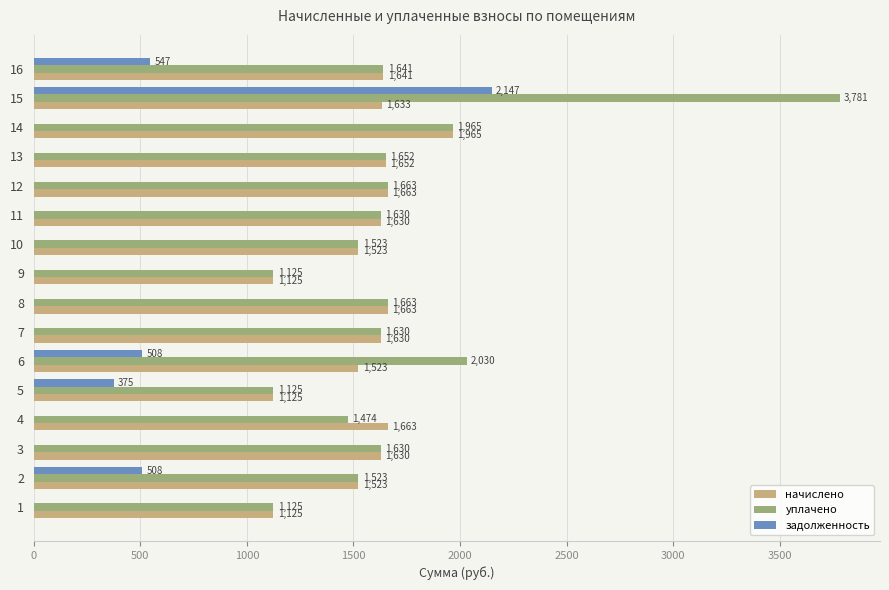

What is the maximum value shown in the chart?

3780.8